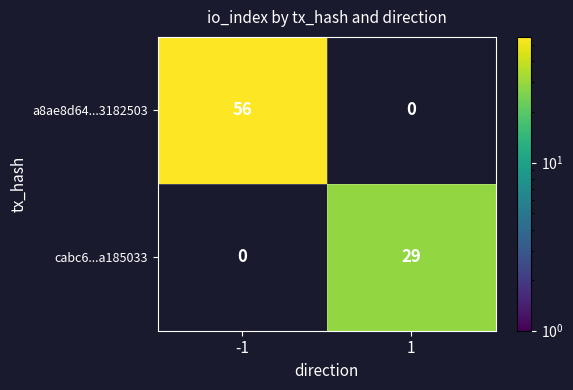

What is the sum of the a8ae8d64...3182503 values at -1 and 1?

56